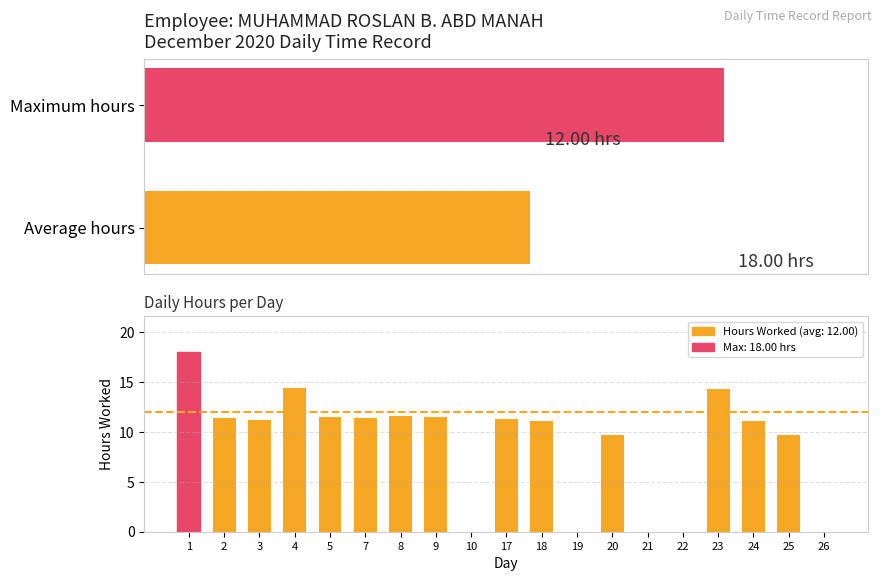

How many data points are above 11?

12